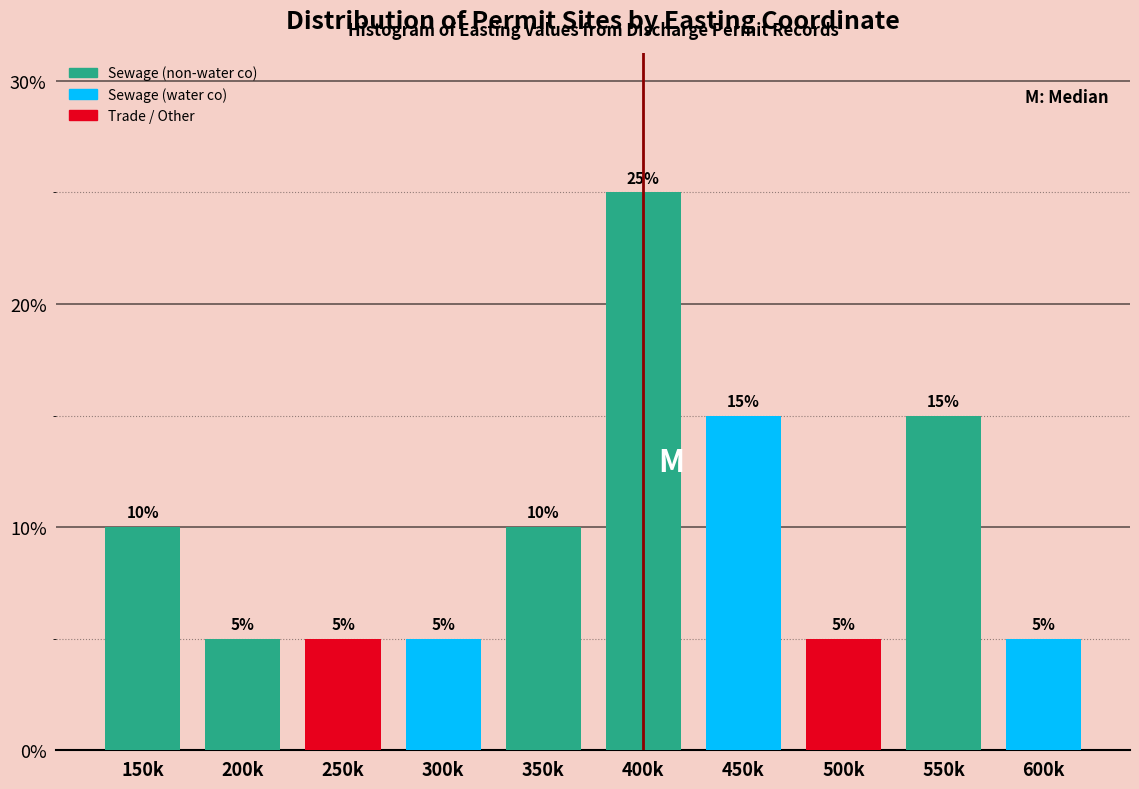

Reading left to right, extract all data points from this chart.

10	5	5	5	10	25	15	5	15	5